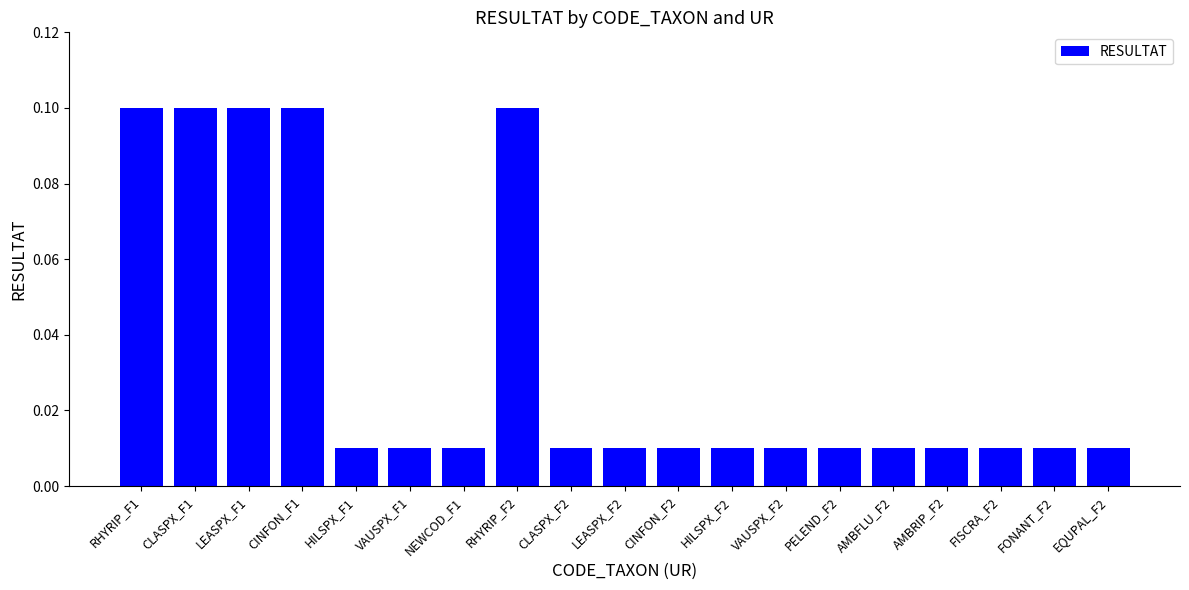

What is the value of the 1st bar from the left?

0.1